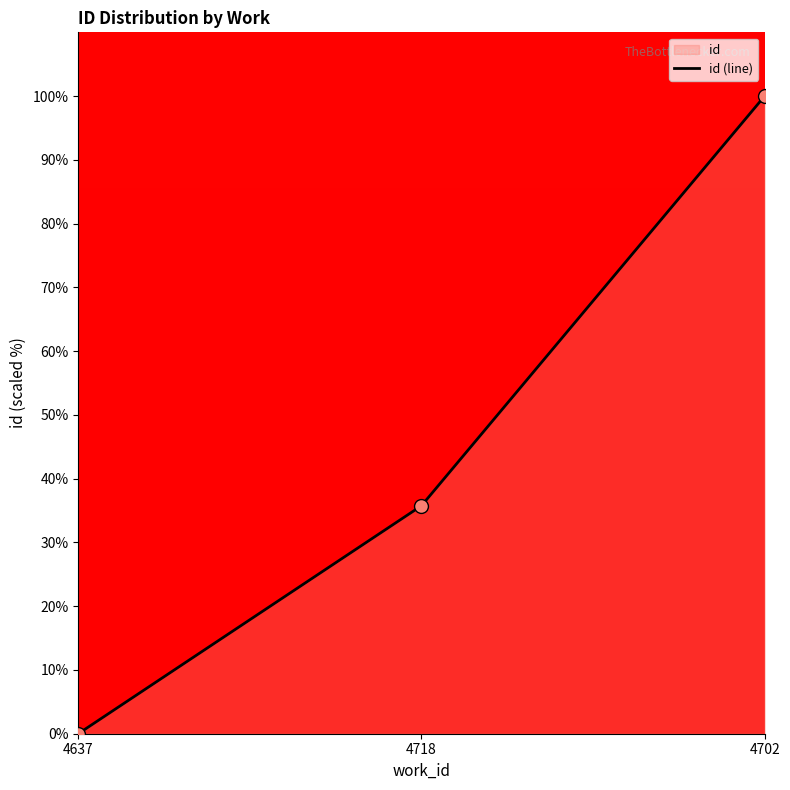

What is the change in value from 4718 to 4702?

+64.2